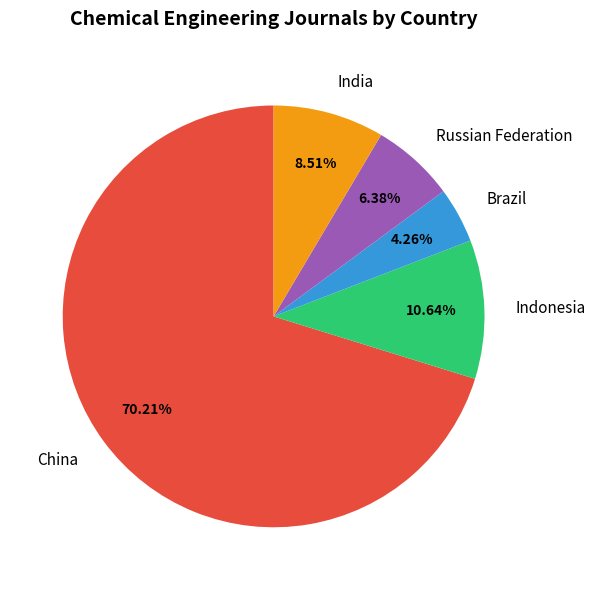

To the nearest percent, what portion does China represent?

70%